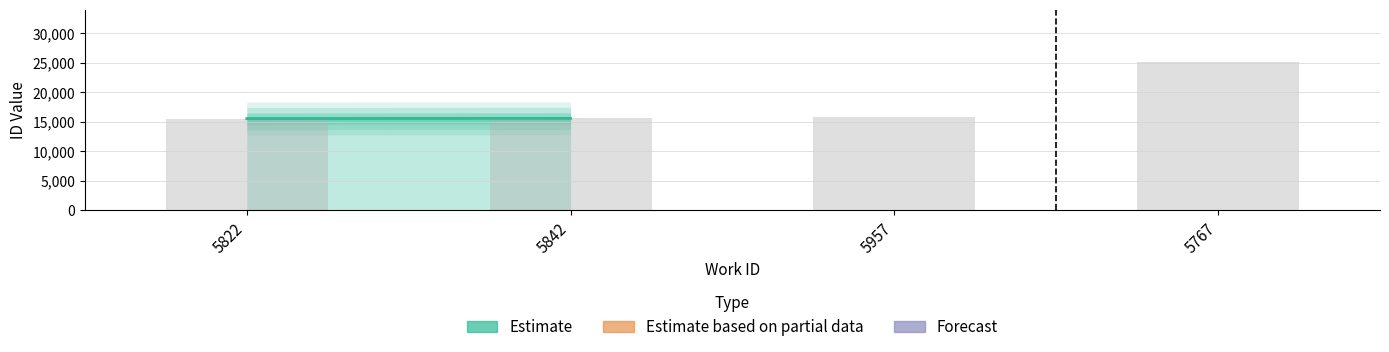

What is the value of the 2nd bar from the left?

15571